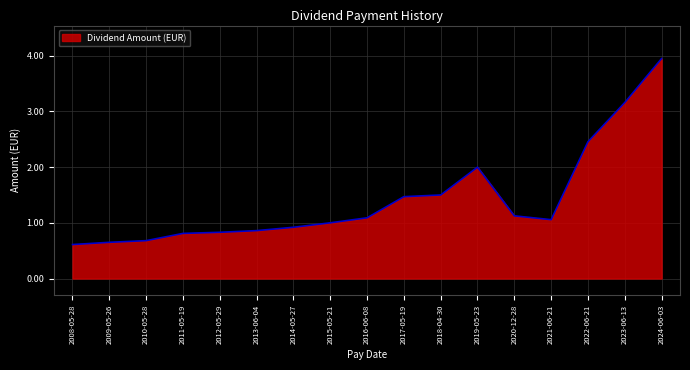

True or false: the data shows 1.0 at 2015-05-21.

True